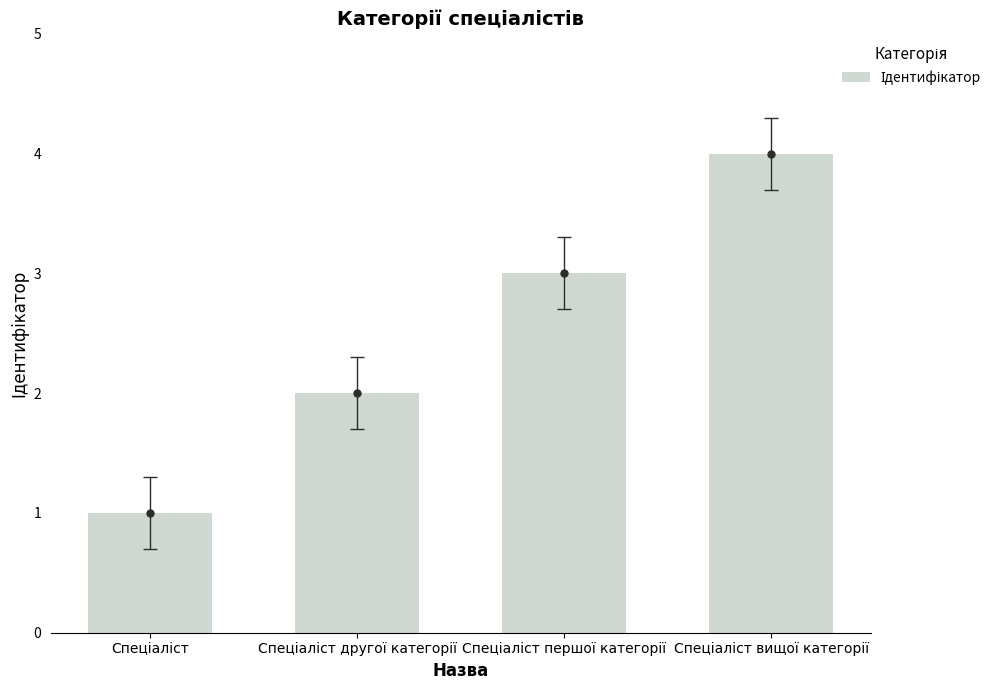

Approximately how many times larger is the value at Спеціаліст другої категорії compared to Спеціаліст першої категорії?

0.7